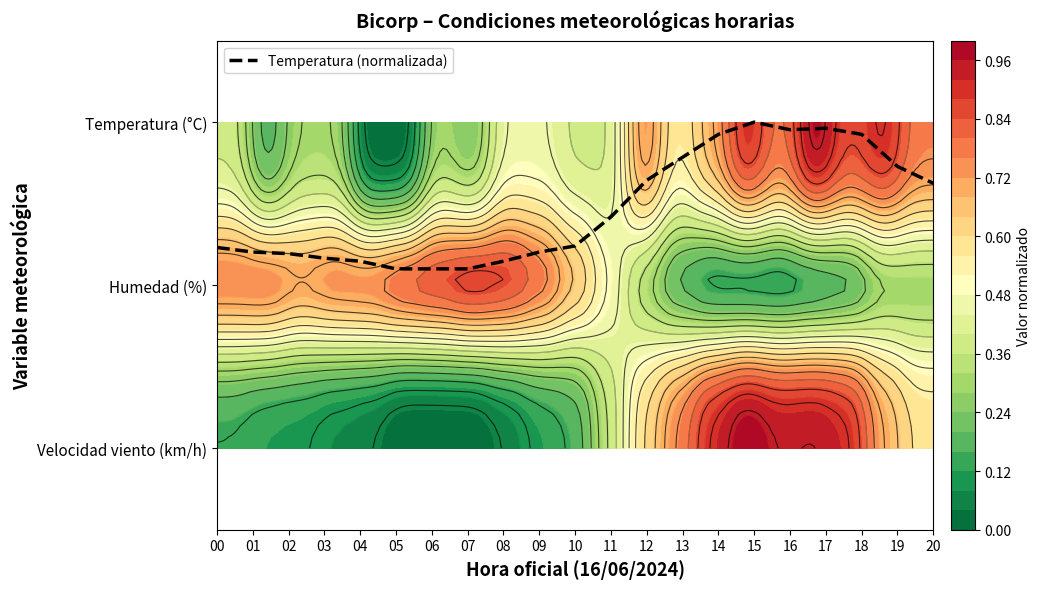

Reading left to right, transcribe all the data shown in this chart.

1.2	1.2	1.2	1.2	1.1	1.1	1.1	1.1	1.1	1.2	1.2	1.4	1.6	1.8	1.9	2.0	2.0	2.0	1.9	1.7	1.6